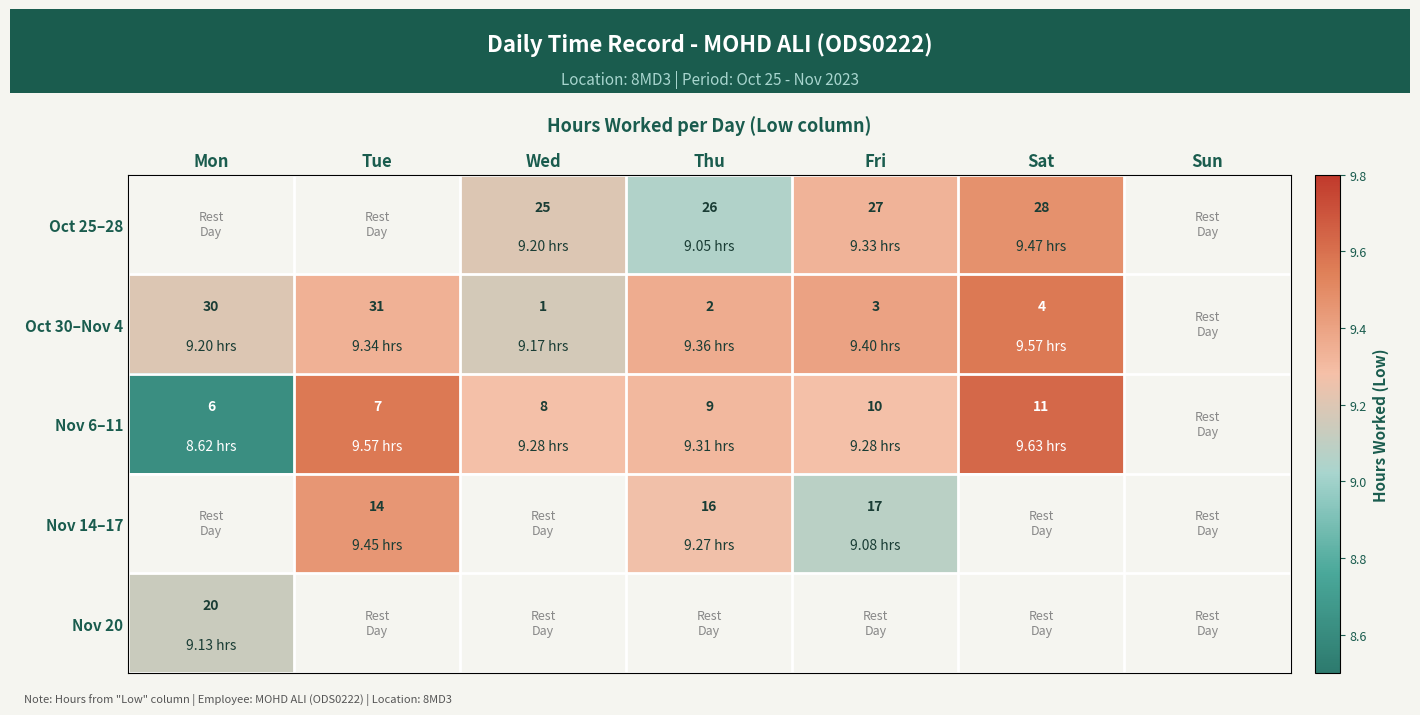

What is the sum of the Nov 6–11 values at Thu and Tue?

16.0